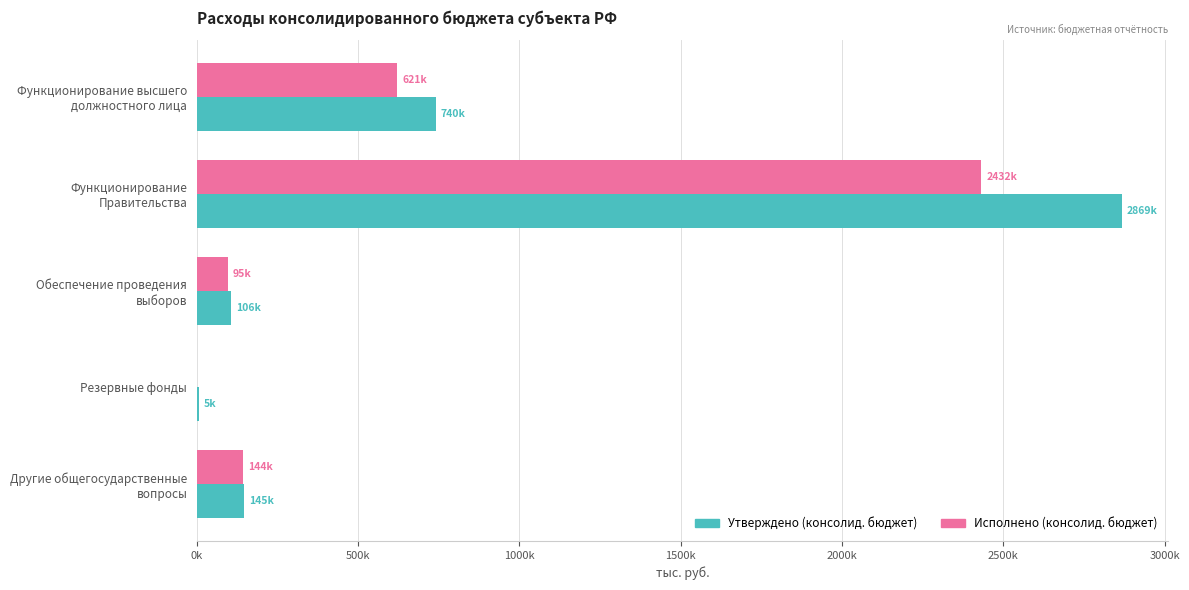

At how many categories does at least one series exceed 442029?

2